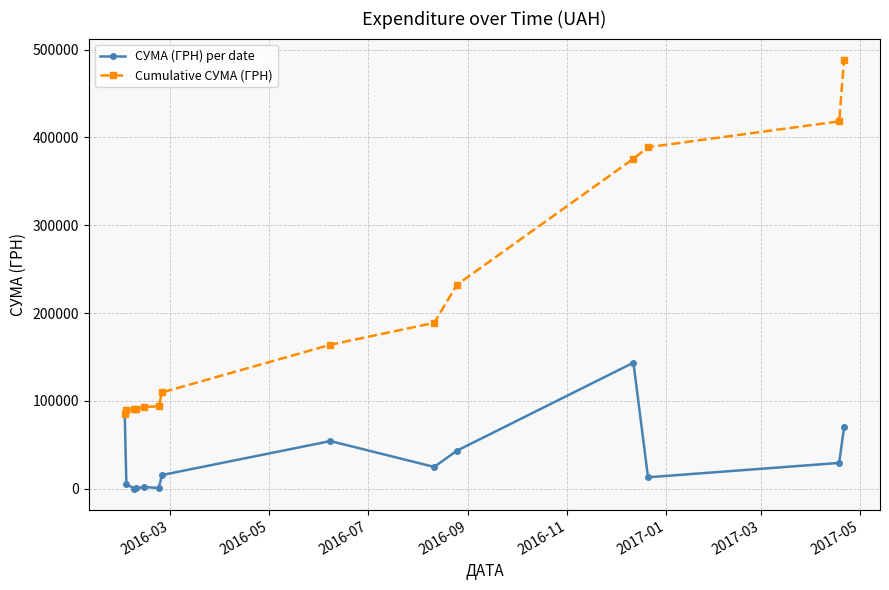

Rank the series by their average value, from lowest to highest.

СУМА (ГРН) per date, Cumulative СУМА (ГРН)